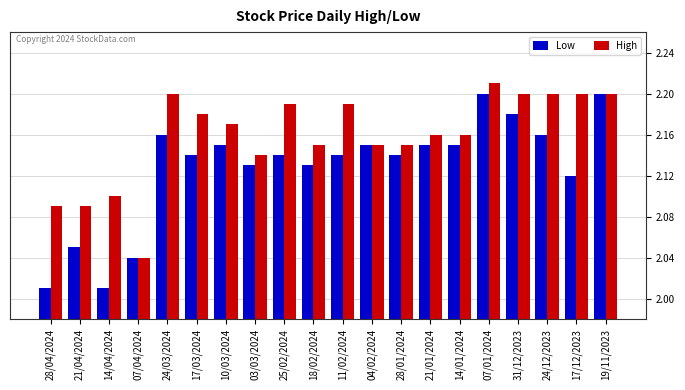

Count the High values in the range 2 to 3.

20